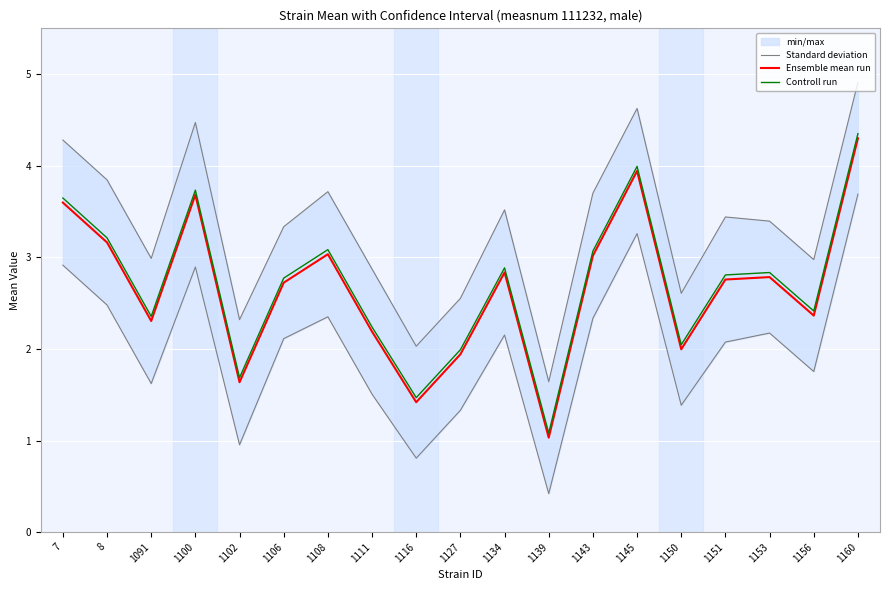

Which category has the highest value in the Standard deviation series?

1160